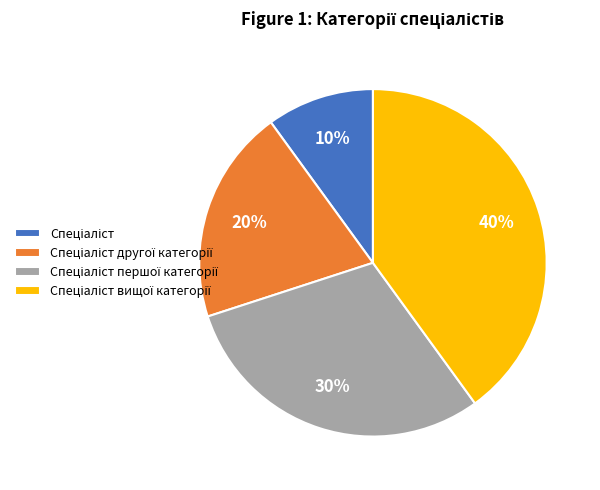

Does any single category account for the majority?

No